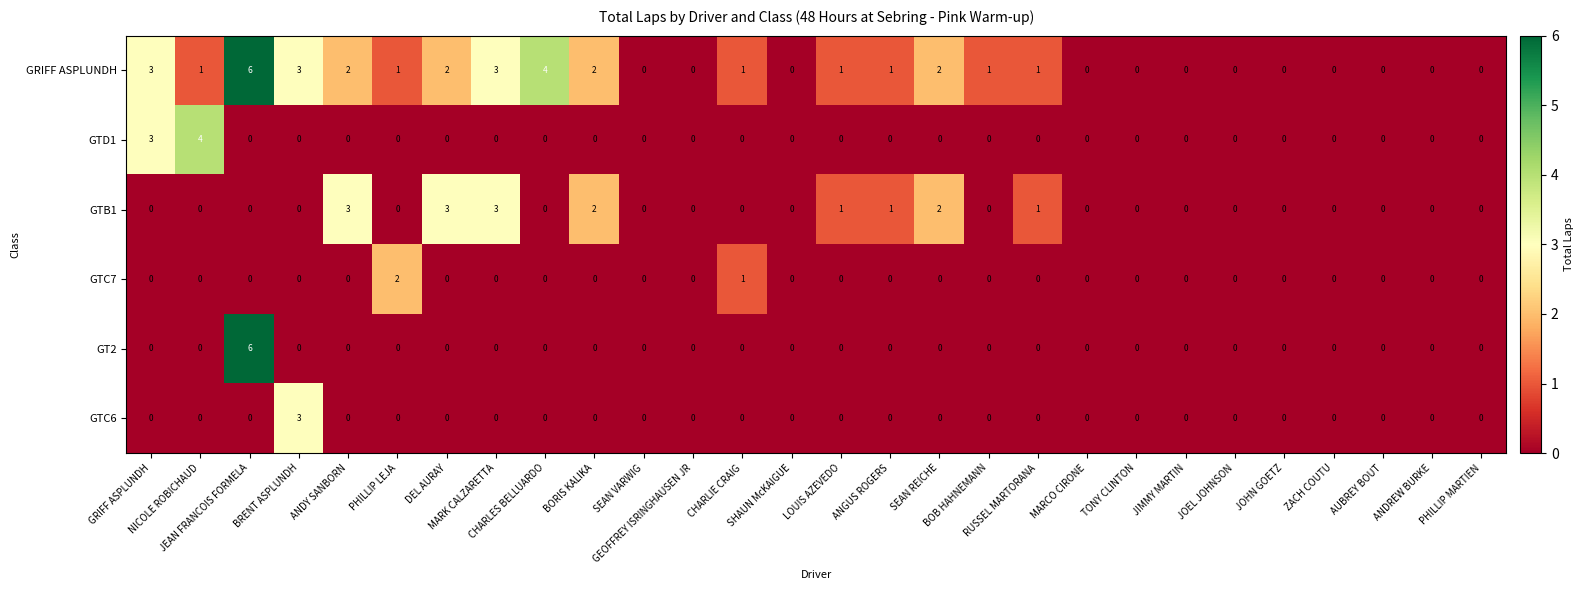

What is the sum of all GTD1 values?

7